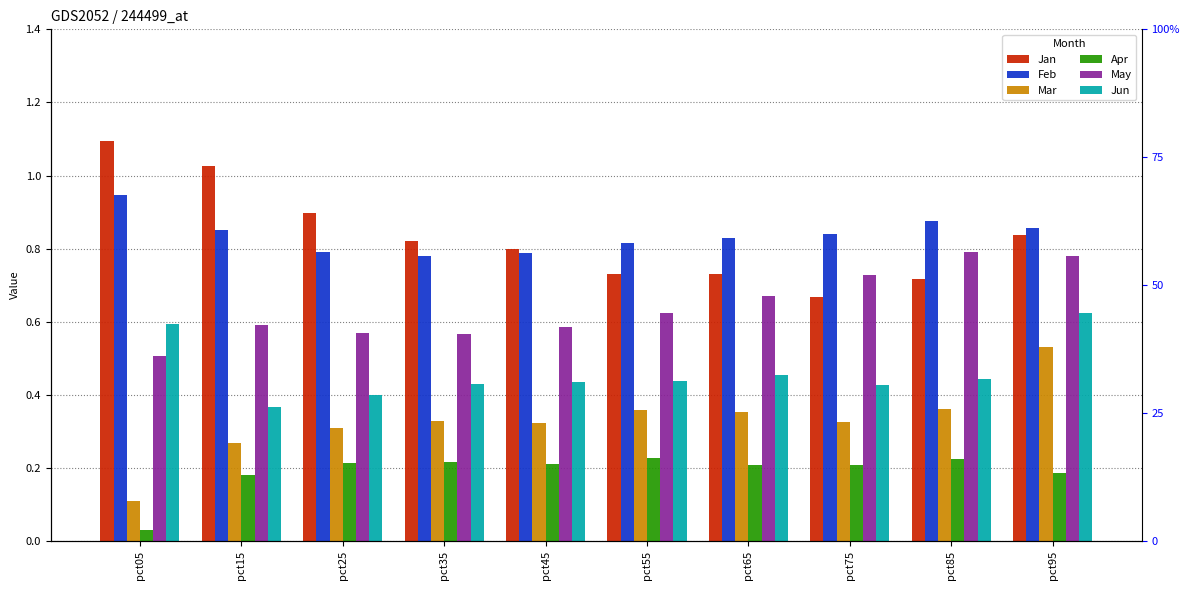

The Jun series shows 0.7 at pct65. True or false?

False